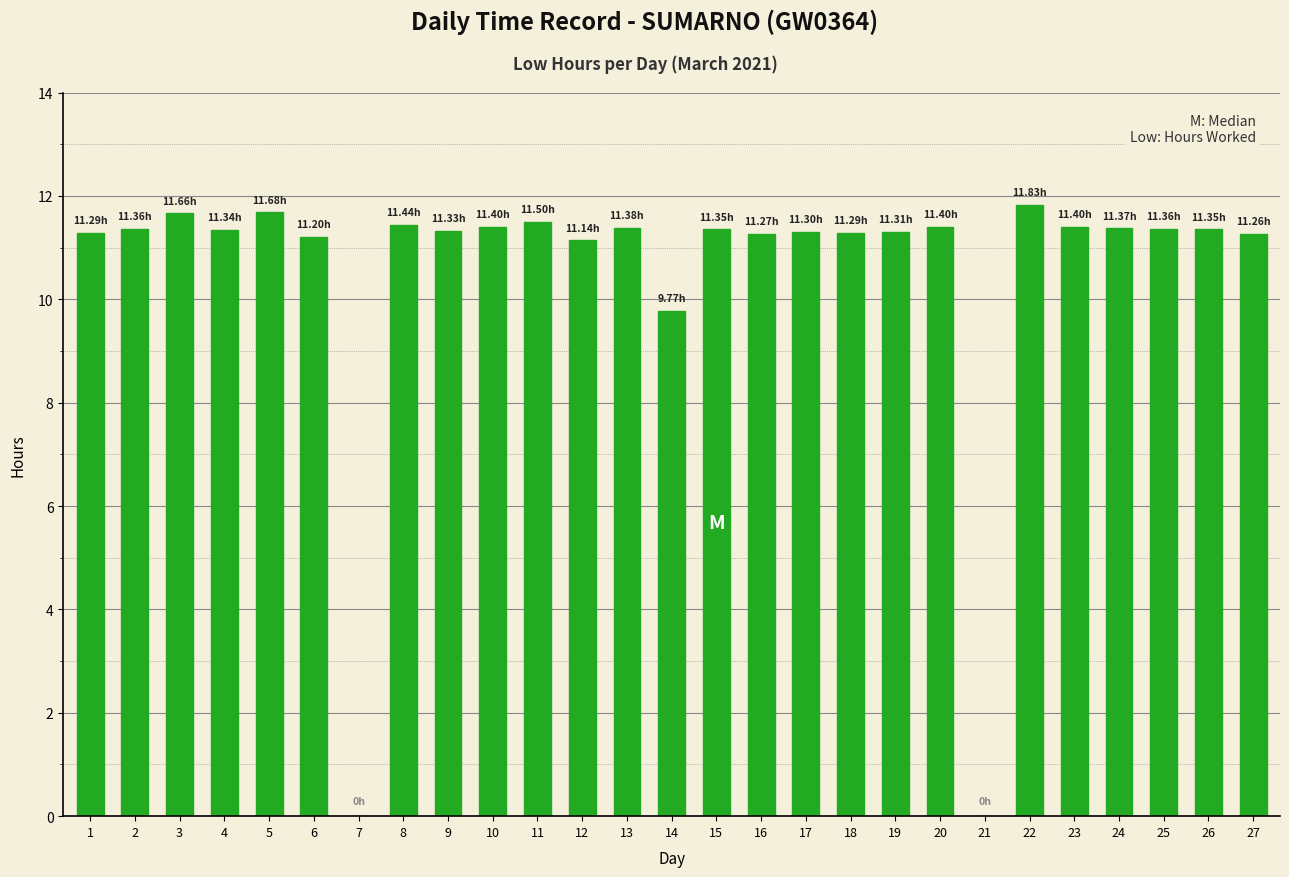

Which label corresponds to the largest value in the chart?

22